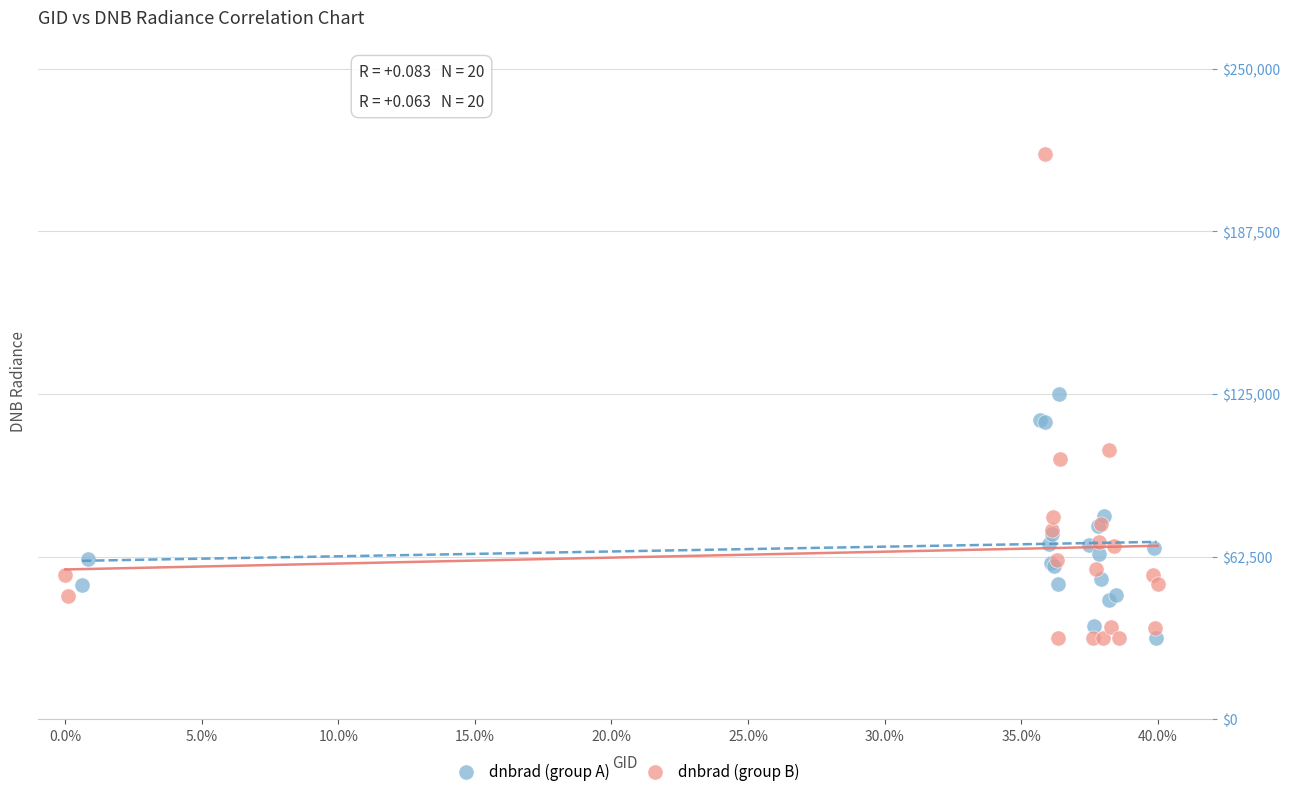

Which series contains the highest Y value?

dnbrad (group B)